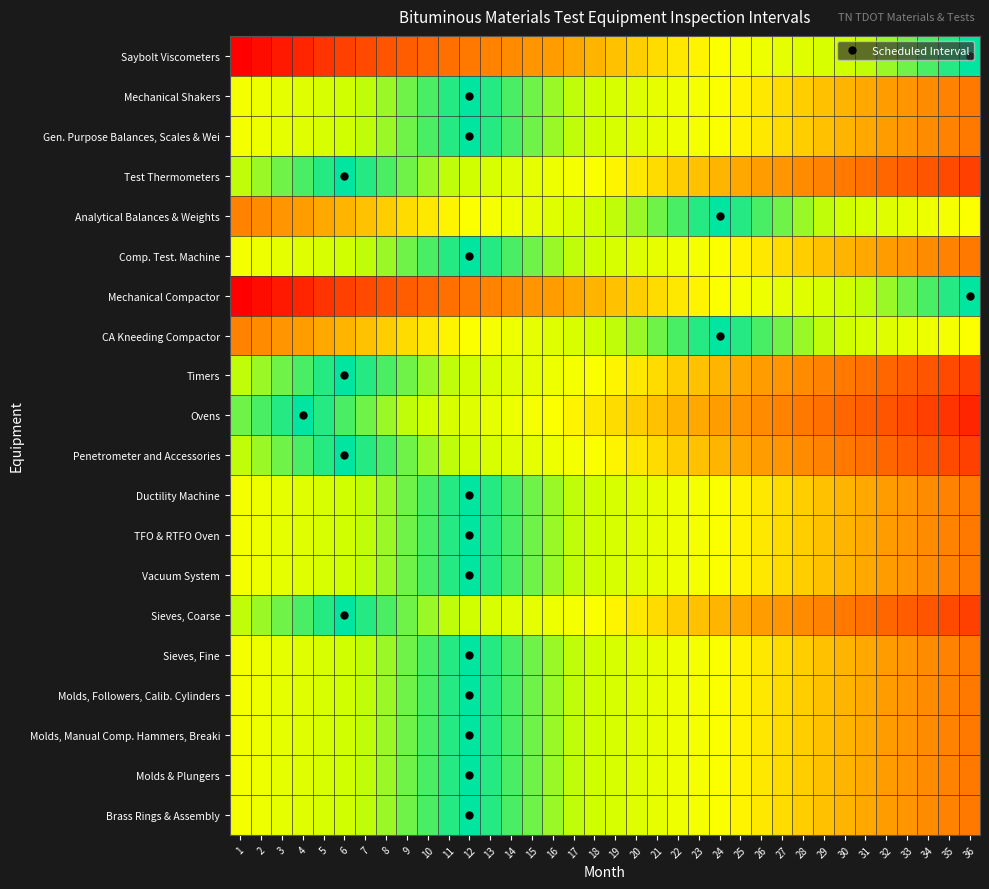

Reading left to right, extract all data points from this chart.

Saybolt Viscometers: 1=35	2=34	3=33	4=32	5=31	6=30	7=29	8=28	9=27	10=26	11=25	12=24	13=23	14=22	15=21	16=20	17=19	18=18	19=17	20=16	21=15	22=14	23=13	24=12	25=11	26=10	27=9	28=8	29=7	30=6	31=5	32=4	33=3	34=2	35=1	36=0
Mechanical Shakers: 1=11	2=10	3=9	4=8	5=7	6=6	7=5	8=4	9=3	10=2	11=1	12=0	13=1	14=2	15=3	16=4	17=5	18=6	19=7	20=8	21=9	22=10	23=11	24=12	25=13	26=14	27=15	28=16	29=17	30=18	31=19	32=20	33=21	34=22	35=23	36=24
Gen. Purpose Balances, Scales & Wei: 1=11	2=10	3=9	4=8	5=7	6=6	7=5	8=4	9=3	10=2	11=1	12=0	13=1	14=2	15=3	16=4	17=5	18=6	19=7	20=8	21=9	22=10	23=11	24=12	25=13	26=14	27=15	28=16	29=17	30=18	31=19	32=20	33=21	34=22	35=23	36=24
Test Thermometers: 1=5	2=4	3=3	4=2	5=1	6=0	7=1	8=2	9=3	10=4	11=5	12=6	13=7	14=8	15=9	16=10	17=11	18=12	19=13	20=14	21=15	22=16	23=17	24=18	25=19	26=20	27=21	28=22	29=23	30=24	31=25	32=26	33=27	34=28	35=29	36=30
Analytical Balances & Weights: 1=23	2=22	3=21	4=20	5=19	6=18	7=17	8=16	9=15	10=14	11=13	12=12	13=11	14=10	15=9	16=8	17=7	18=6	19=5	20=4	21=3	22=2	23=1	24=0	25=1	26=2	27=3	28=4	29=5	30=6	31=7	32=8	33=9	34=10	35=11	36=12
Comp. Test. Machine: 1=11	2=10	3=9	4=8	5=7	6=6	7=5	8=4	9=3	10=2	11=1	12=0	13=1	14=2	15=3	16=4	17=5	18=6	19=7	20=8	21=9	22=10	23=11	24=12	25=13	26=14	27=15	28=16	29=17	30=18	31=19	32=20	33=21	34=22	35=23	36=24
Mechanical Compactor: 1=35	2=34	3=33	4=32	5=31	6=30	7=29	8=28	9=27	10=26	11=25	12=24	13=23	14=22	15=21	16=20	17=19	18=18	19=17	20=16	21=15	22=14	23=13	24=12	25=11	26=10	27=9	28=8	29=7	30=6	31=5	32=4	33=3	34=2	35=1	36=0
CA Kneeding Compactor: 1=23	2=22	3=21	4=20	5=19	6=18	7=17	8=16	9=15	10=14	11=13	12=12	13=11	14=10	15=9	16=8	17=7	18=6	19=5	20=4	21=3	22=2	23=1	24=0	25=1	26=2	27=3	28=4	29=5	30=6	31=7	32=8	33=9	34=10	35=11	36=12
Timers: 1=5	2=4	3=3	4=2	5=1	6=0	7=1	8=2	9=3	10=4	11=5	12=6	13=7	14=8	15=9	16=10	17=11	18=12	19=13	20=14	21=15	22=16	23=17	24=18	25=19	26=20	27=21	28=22	29=23	30=24	31=25	32=26	33=27	34=28	35=29	36=30
Ovens: 1=3	2=2	3=1	4=0	5=1	6=2	7=3	8=4	9=5	10=6	11=7	12=8	13=9	14=10	15=11	16=12	17=13	18=14	19=15	20=16	21=17	22=18	23=19	24=20	25=21	26=22	27=23	28=24	29=25	30=26	31=27	32=28	33=29	34=30	35=31	36=32
Penetrometer and Accessories: 1=5	2=4	3=3	4=2	5=1	6=0	7=1	8=2	9=3	10=4	11=5	12=6	13=7	14=8	15=9	16=10	17=11	18=12	19=13	20=14	21=15	22=16	23=17	24=18	25=19	26=20	27=21	28=22	29=23	30=24	31=25	32=26	33=27	34=28	35=29	36=30
Ductility Machine: 1=11	2=10	3=9	4=8	5=7	6=6	7=5	8=4	9=3	10=2	11=1	12=0	13=1	14=2	15=3	16=4	17=5	18=6	19=7	20=8	21=9	22=10	23=11	24=12	25=13	26=14	27=15	28=16	29=17	30=18	31=19	32=20	33=21	34=22	35=23	36=24
TFO & RTFO Oven: 1=11	2=10	3=9	4=8	5=7	6=6	7=5	8=4	9=3	10=2	11=1	12=0	13=1	14=2	15=3	16=4	17=5	18=6	19=7	20=8	21=9	22=10	23=11	24=12	25=13	26=14	27=15	28=16	29=17	30=18	31=19	32=20	33=21	34=22	35=23	36=24
Vacuum System: 1=11	2=10	3=9	4=8	5=7	6=6	7=5	8=4	9=3	10=2	11=1	12=0	13=1	14=2	15=3	16=4	17=5	18=6	19=7	20=8	21=9	22=10	23=11	24=12	25=13	26=14	27=15	28=16	29=17	30=18	31=19	32=20	33=21	34=22	35=23	36=24
Sieves, Coarse: 1=5	2=4	3=3	4=2	5=1	6=0	7=1	8=2	9=3	10=4	11=5	12=6	13=7	14=8	15=9	16=10	17=11	18=12	19=13	20=14	21=15	22=16	23=17	24=18	25=19	26=20	27=21	28=22	29=23	30=24	31=25	32=26	33=27	34=28	35=29	36=30
Sieves, Fine: 1=11	2=10	3=9	4=8	5=7	6=6	7=5	8=4	9=3	10=2	11=1	12=0	13=1	14=2	15=3	16=4	17=5	18=6	19=7	20=8	21=9	22=10	23=11	24=12	25=13	26=14	27=15	28=16	29=17	30=18	31=19	32=20	33=21	34=22	35=23	36=24
Molds, Followers, Calib. Cylinders: 1=11	2=10	3=9	4=8	5=7	6=6	7=5	8=4	9=3	10=2	11=1	12=0	13=1	14=2	15=3	16=4	17=5	18=6	19=7	20=8	21=9	22=10	23=11	24=12	25=13	26=14	27=15	28=16	29=17	30=18	31=19	32=20	33=21	34=22	35=23	36=24
Molds, Manual Comp. Hammers, Breaki: 1=11	2=10	3=9	4=8	5=7	6=6	7=5	8=4	9=3	10=2	11=1	12=0	13=1	14=2	15=3	16=4	17=5	18=6	19=7	20=8	21=9	22=10	23=11	24=12	25=13	26=14	27=15	28=16	29=17	30=18	31=19	32=20	33=21	34=22	35=23	36=24
Molds & Plungers: 1=11	2=10	3=9	4=8	5=7	6=6	7=5	8=4	9=3	10=2	11=1	12=0	13=1	14=2	15=3	16=4	17=5	18=6	19=7	20=8	21=9	22=10	23=11	24=12	25=13	26=14	27=15	28=16	29=17	30=18	31=19	32=20	33=21	34=22	35=23	36=24
Brass Rings & Assembly: 1=11	2=10	3=9	4=8	5=7	6=6	7=5	8=4	9=3	10=2	11=1	12=0	13=1	14=2	15=3	16=4	17=5	18=6	19=7	20=8	21=9	22=10	23=11	24=12	25=13	26=14	27=15	28=16	29=17	30=18	31=19	32=20	33=21	34=22	35=23	36=24